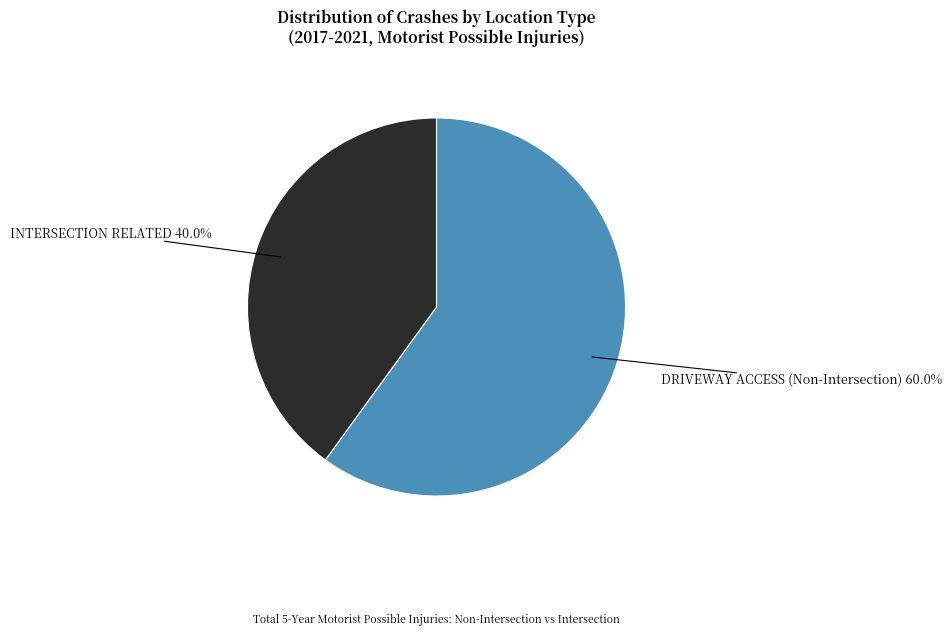

Which category has the biggest portion of the pie?

DRIVEWAY ACCESS (Non-Intersection)